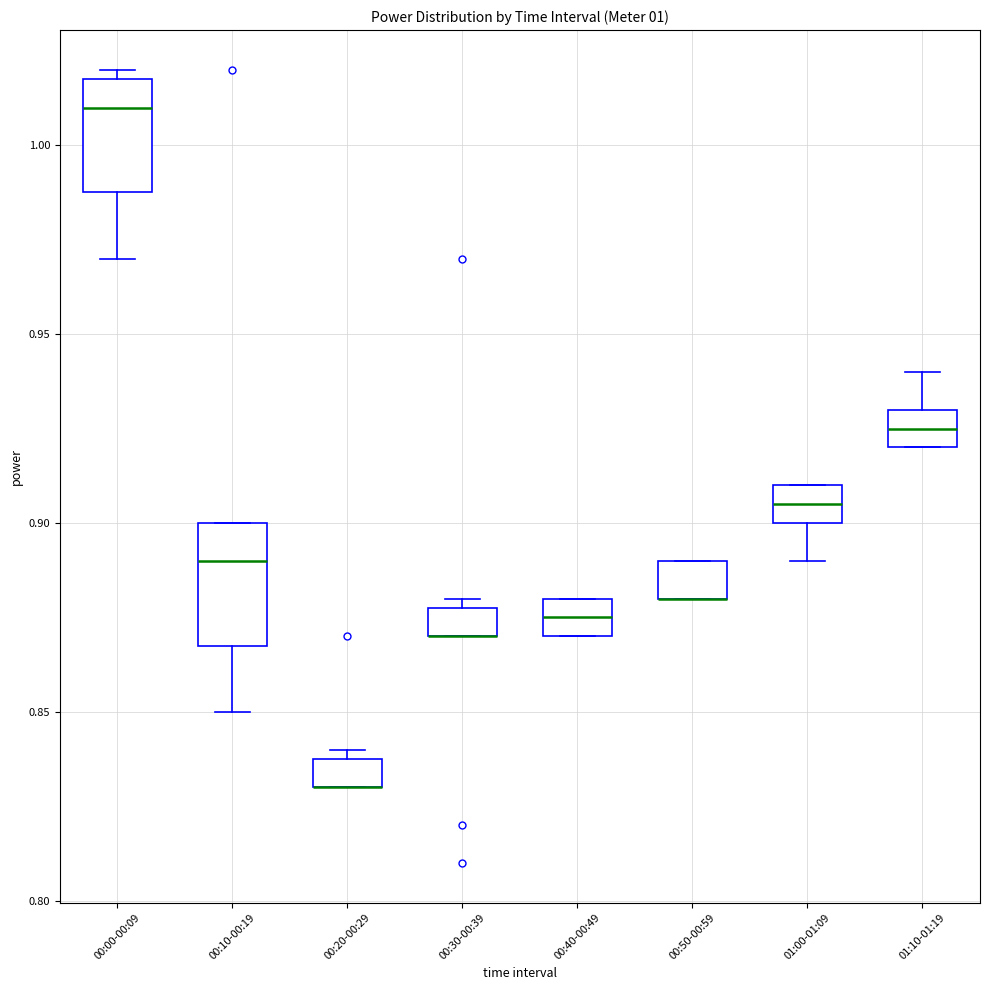

Where is the upper edge of the box for 00:00-00:09 on the y-axis? The values are not printed on the chart, so give them approximately, as read against the axis.

1.020